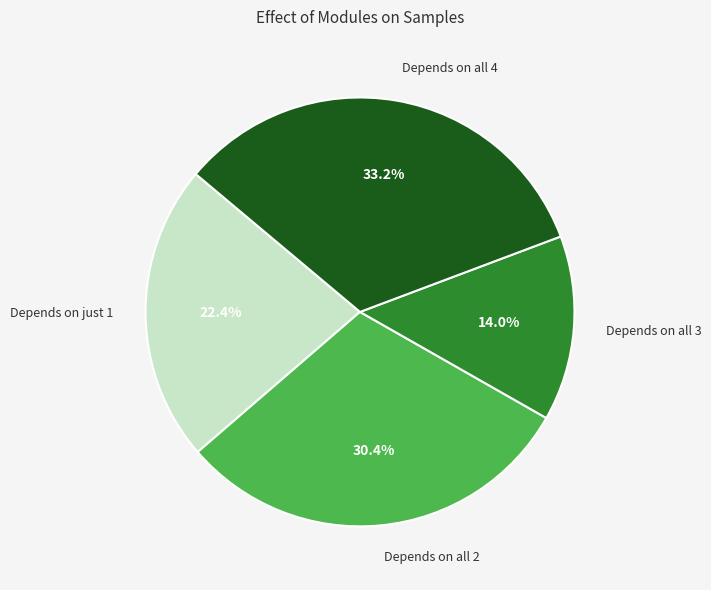

Which has a higher value, Depends on all 2 or Depends on just 1?

Depends on all 2